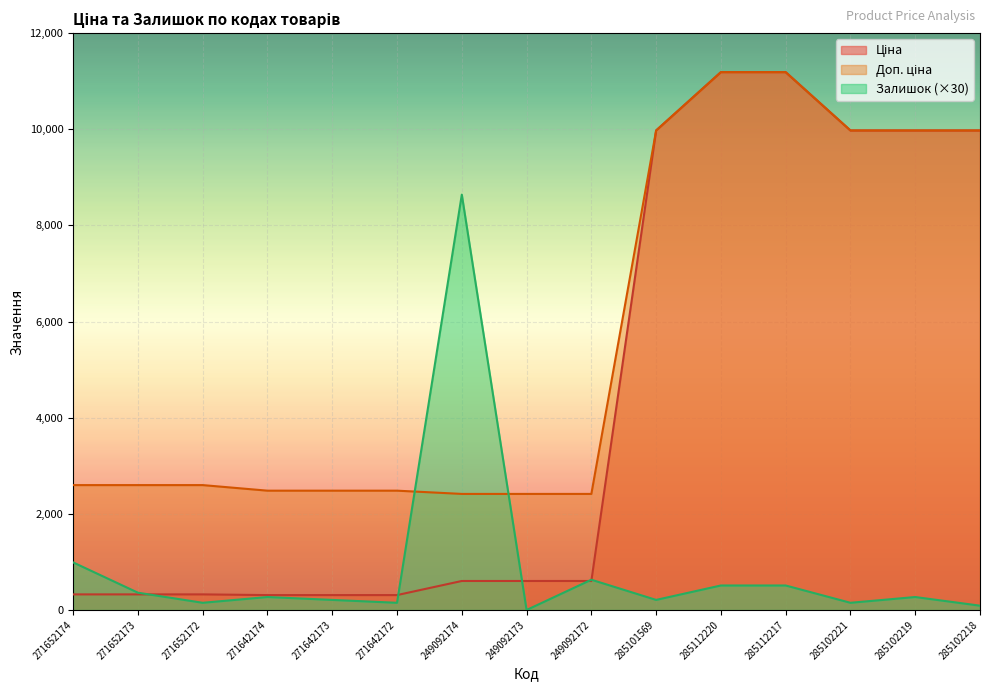

What is the difference between the maximum and minimum values in the Залишок series?

8640.0